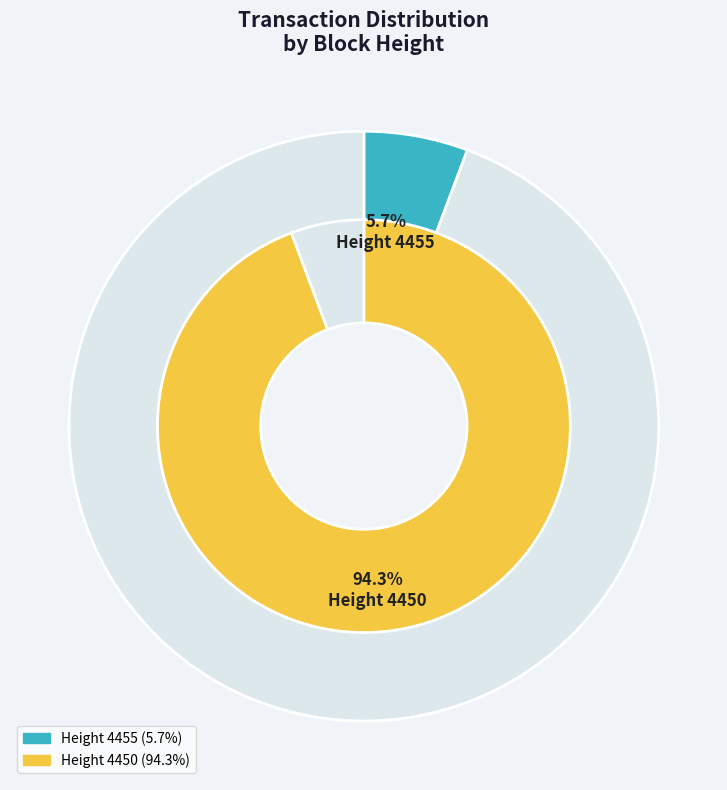

To the nearest percent, what is the combined percentage of 4455 and 4450?

100%